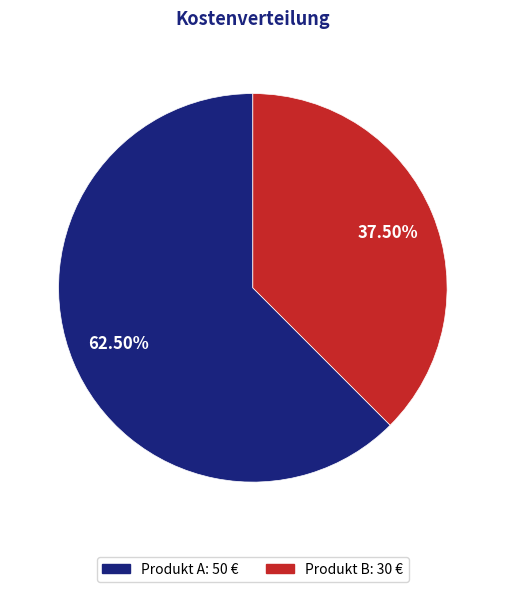

How many slices are in this pie chart?

2